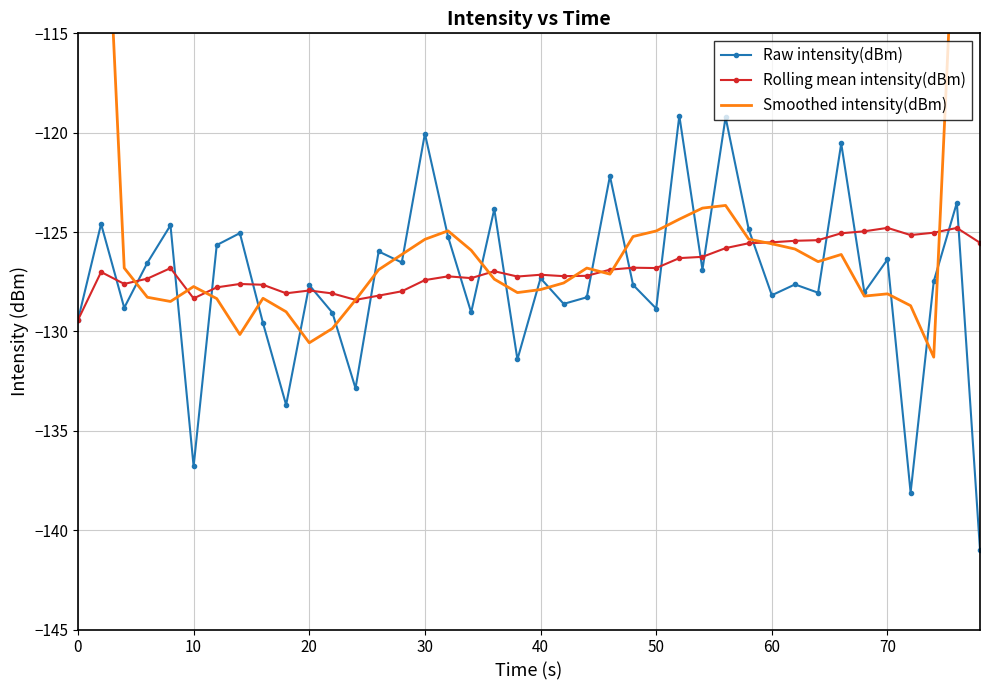

Which series ends up on top after the final intersection of Smoothed intensity(dBm) and Raw intensity(dBm)?

Smoothed intensity(dBm)